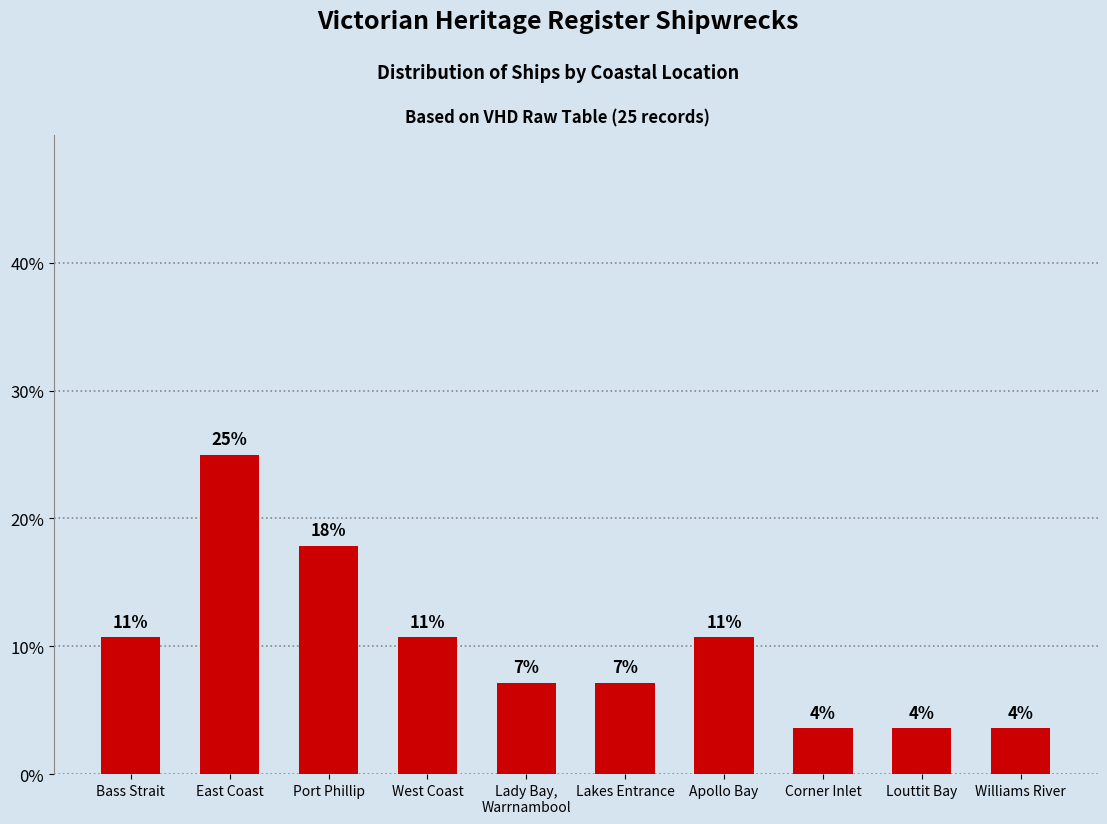

Reading left to right, extract all data points from this chart.

10.7	25.0	17.9	10.7	7.1	7.1	10.7	3.6	3.6	3.6